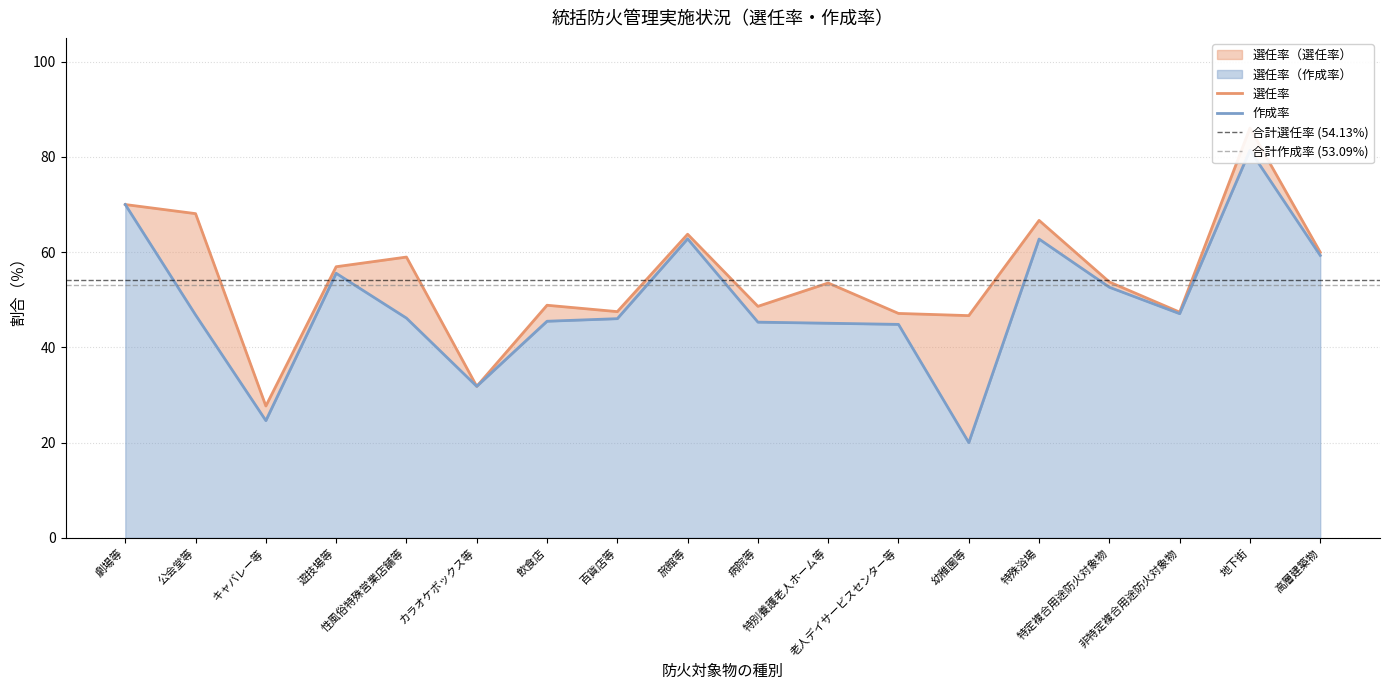

What position from the right is 特別養護老人ホーム等?

8